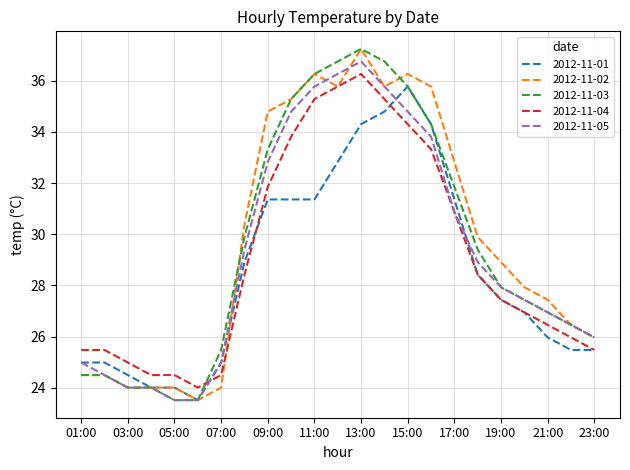

List the series in order of their overall mean, highest first.

2012-11-02, 2012-11-03, 2012-11-05, 2012-11-04, 2012-11-01